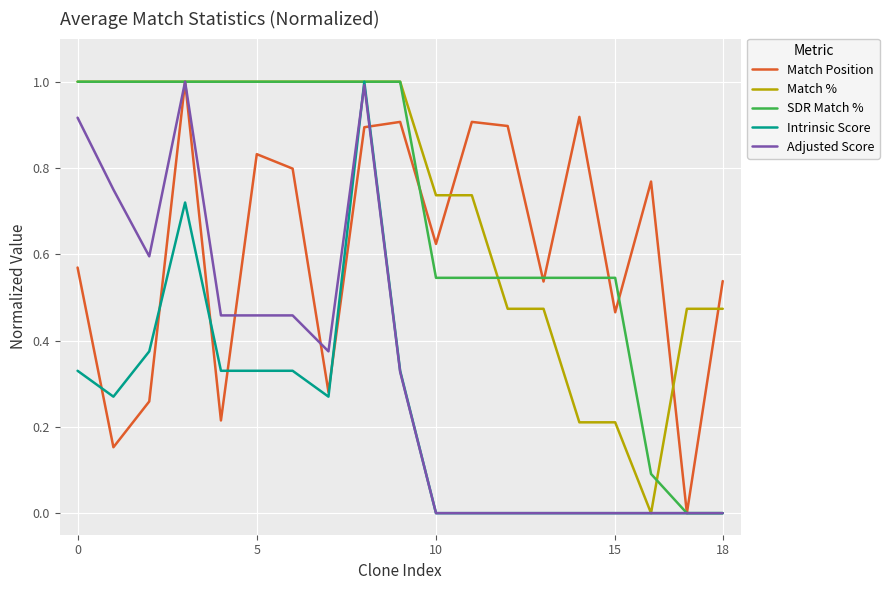

What is the greatest value displayed?

1.0